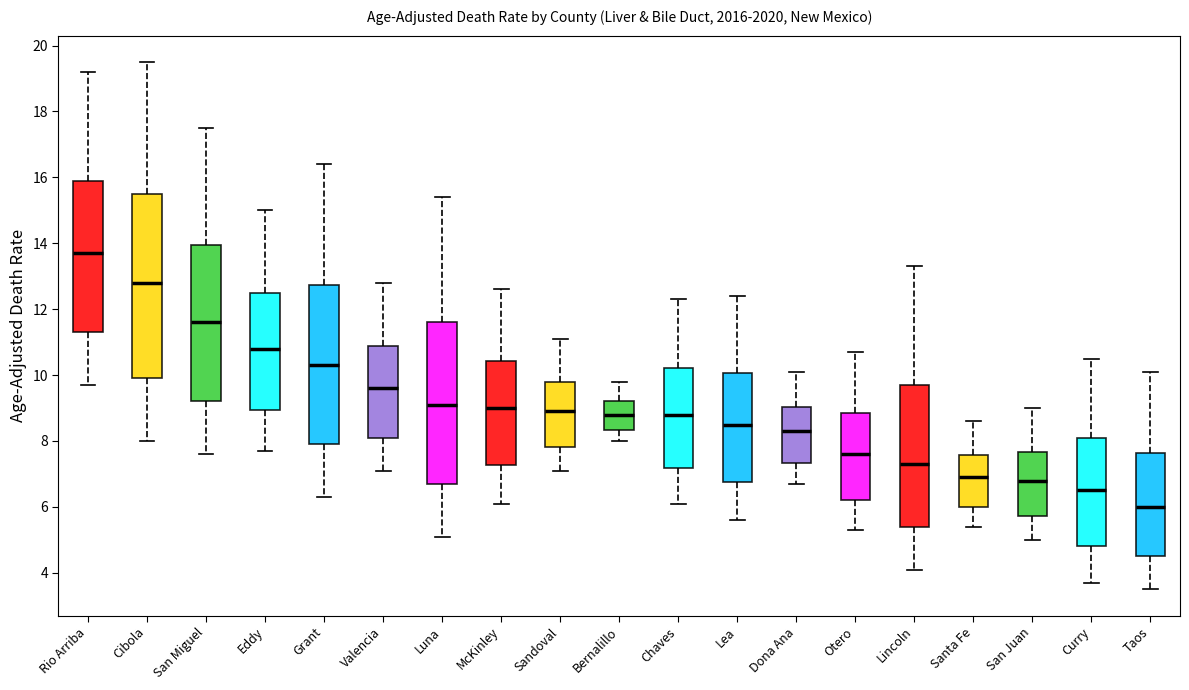

Which box is the tallest, from its lower edge to its upper edge?

Cibola